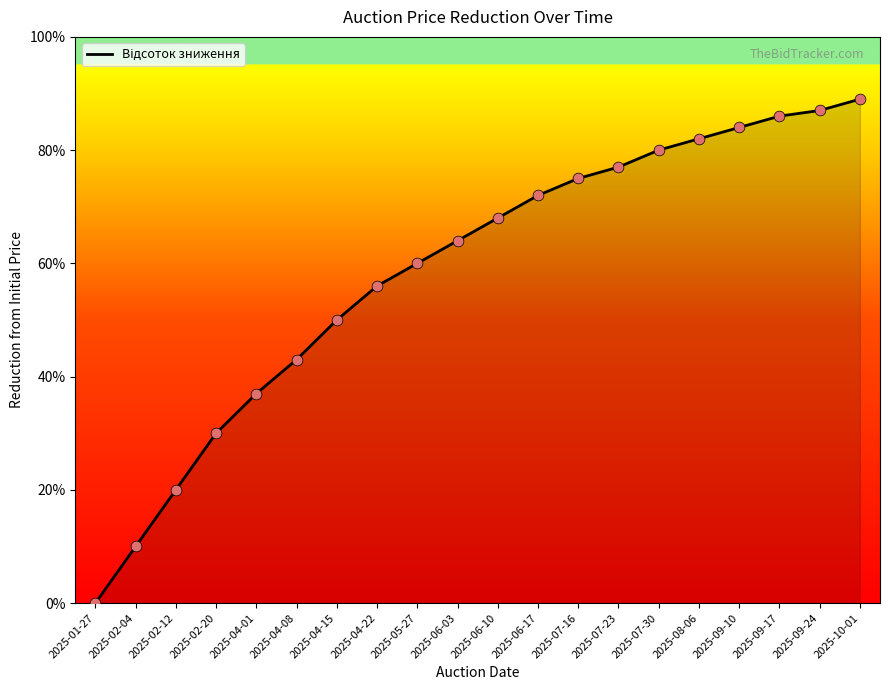

What is the change in value from 2025-04-08 to 2025-05-27?

+0.2